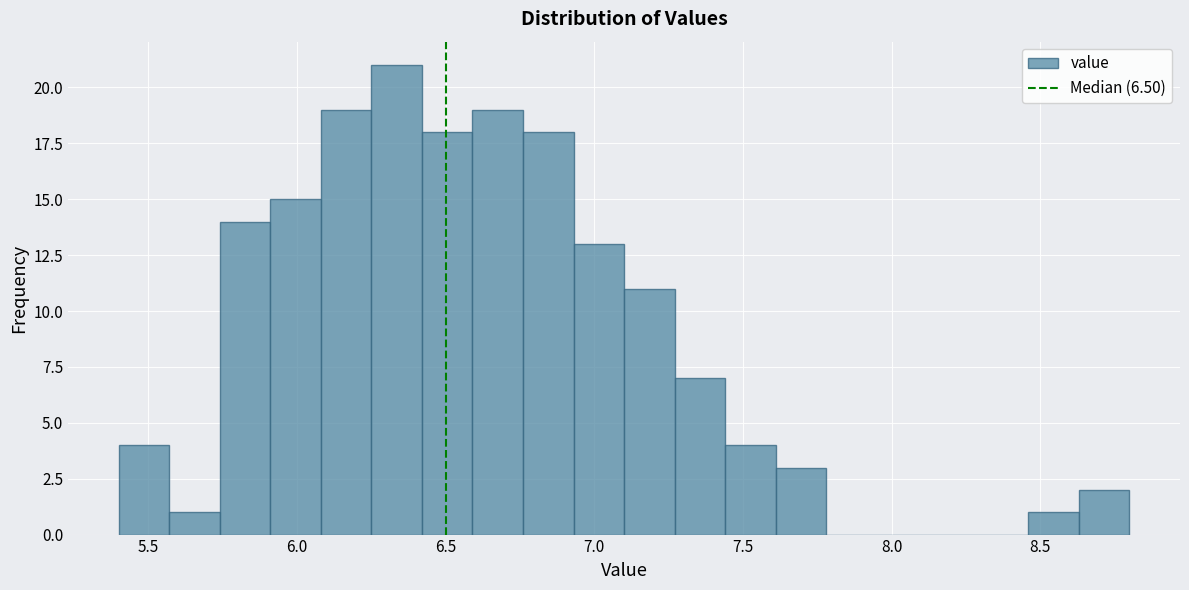

Around what value on the x-axis is the tallest bar? Give the approximate position of its centre, as read against the axis.

6.35